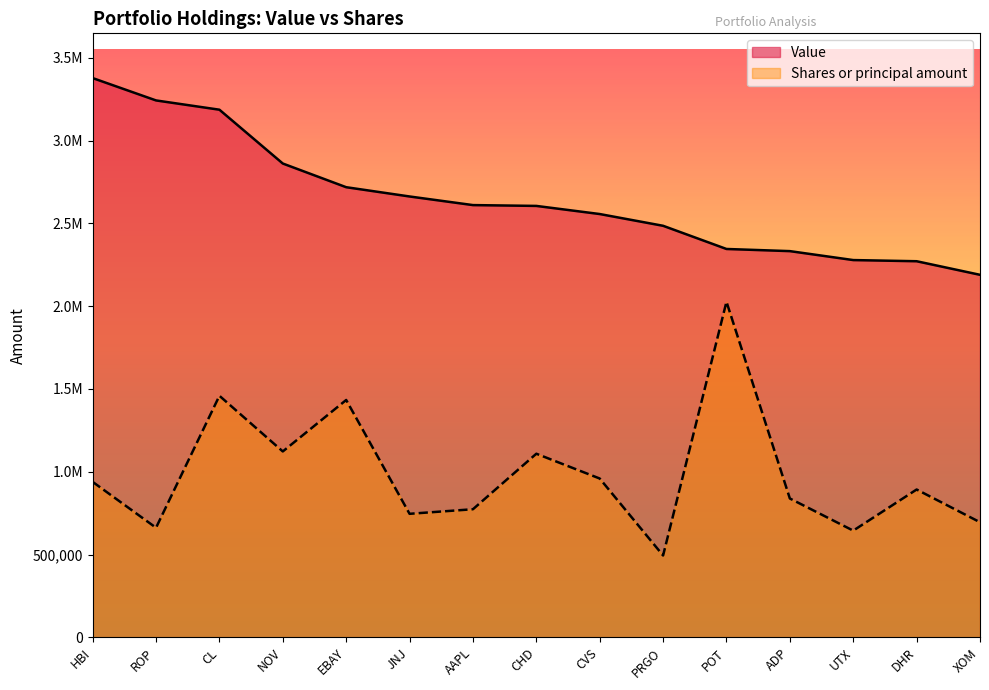

Between HBI and PRGO, which series saw the biggest shift?

Value